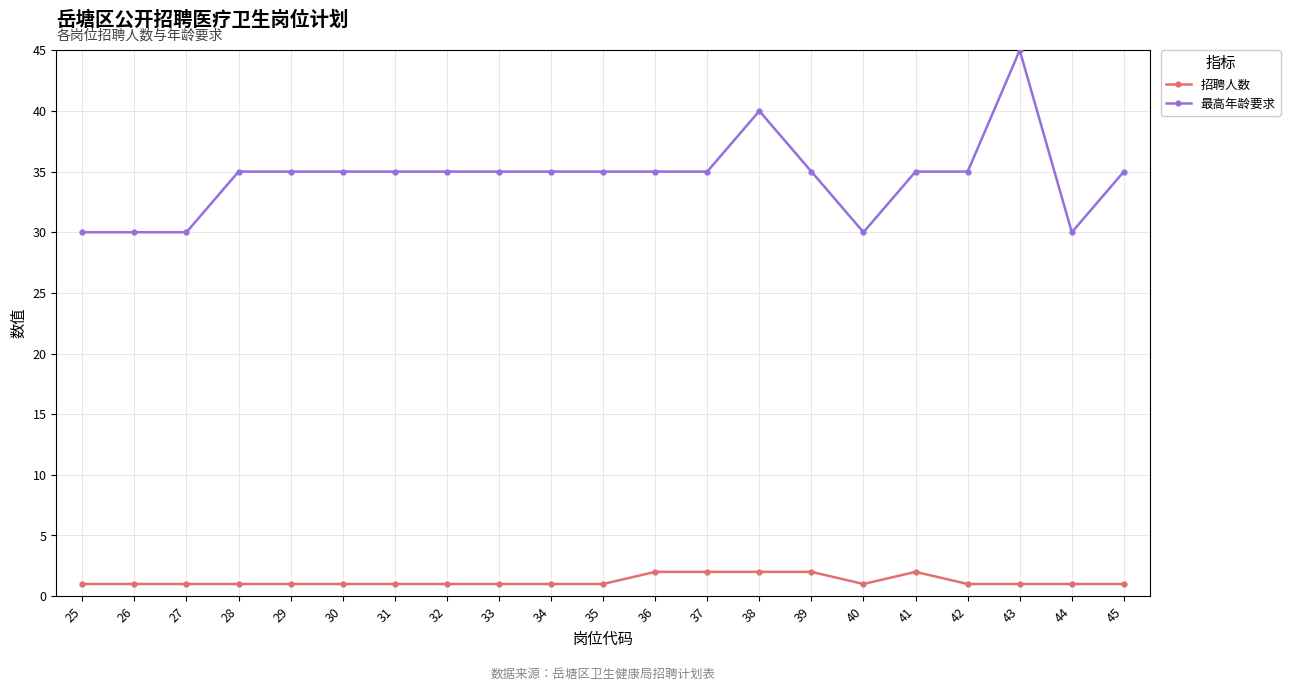

Which series has the largest total across all categories?

最高年龄要求